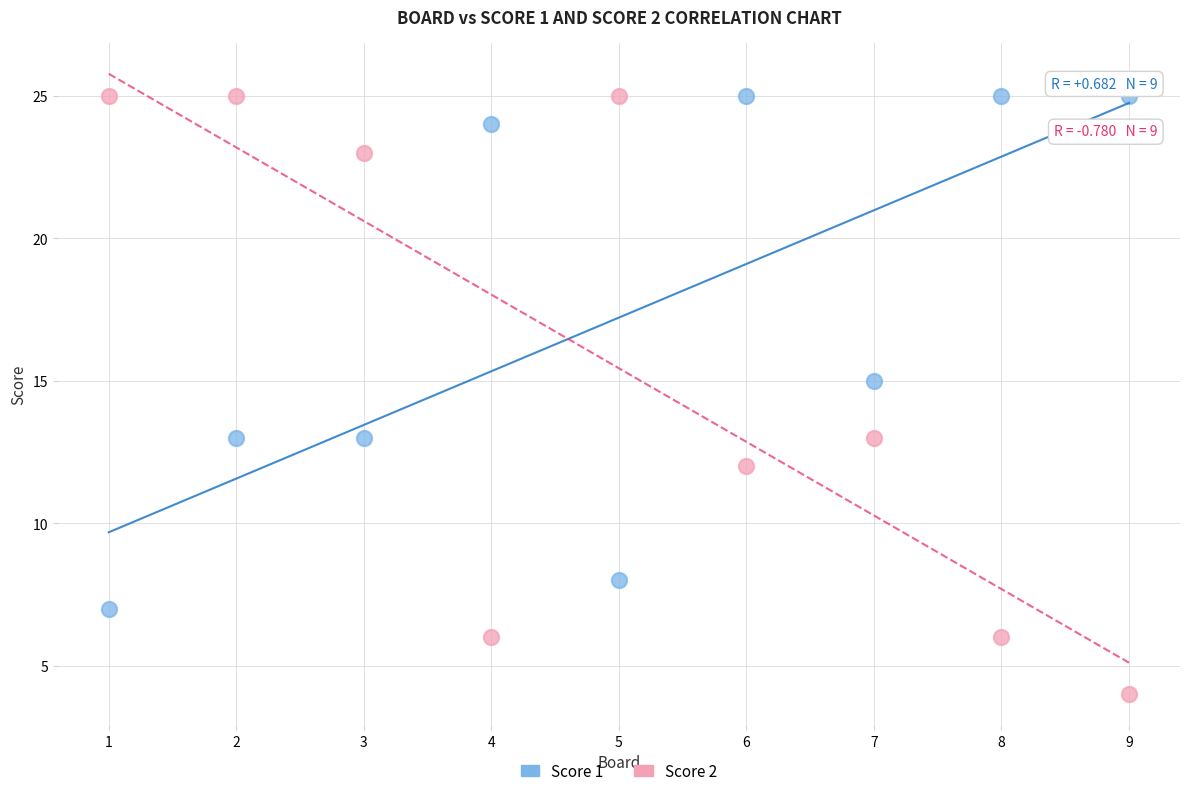

Which series reaches the minimum Y coordinate?

Score 2